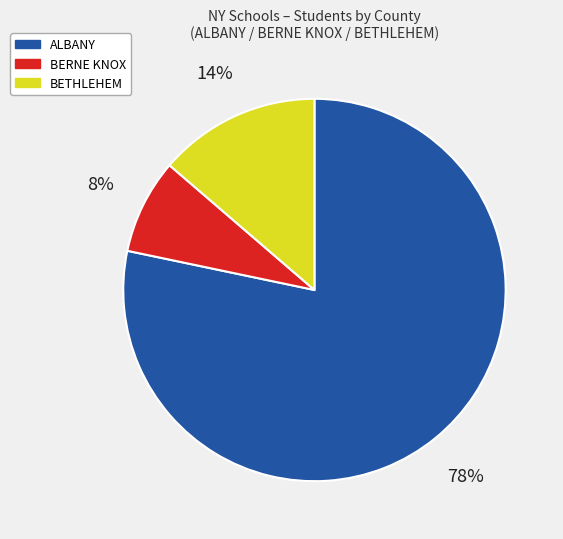

Is it true that ALBANY is 78% of the pie?

True